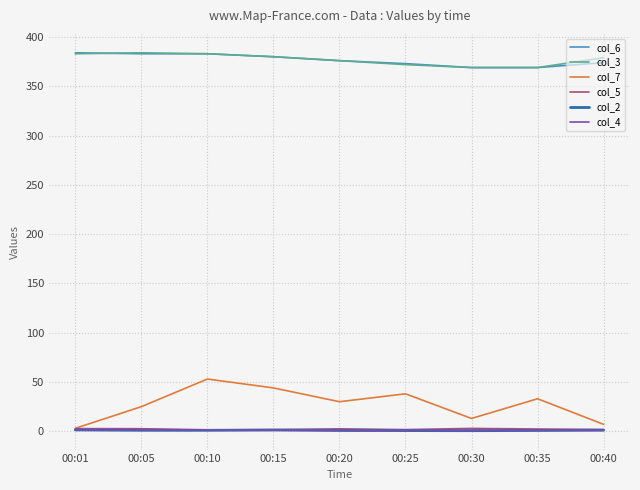

Which series has the largest range (max minus min)?

col_7